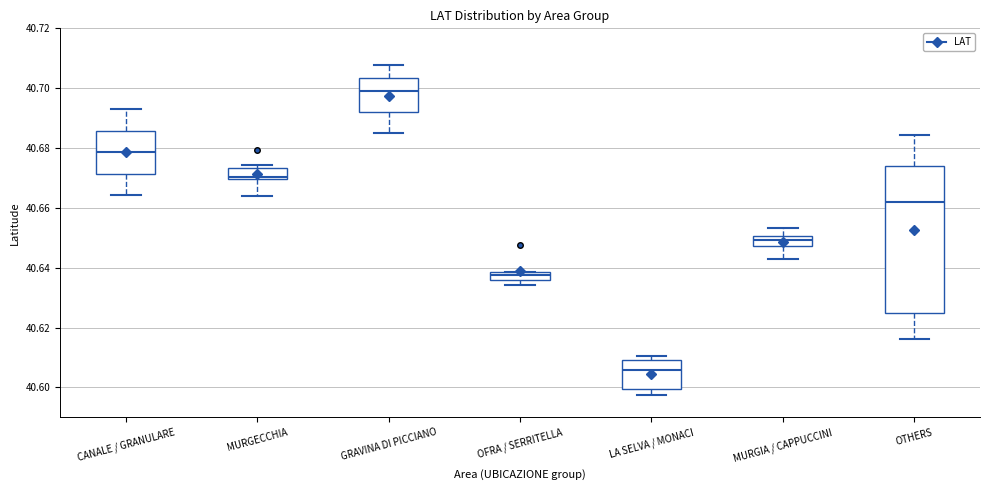

Which box is the tallest, from its lower edge to its upper edge?

OTHERS